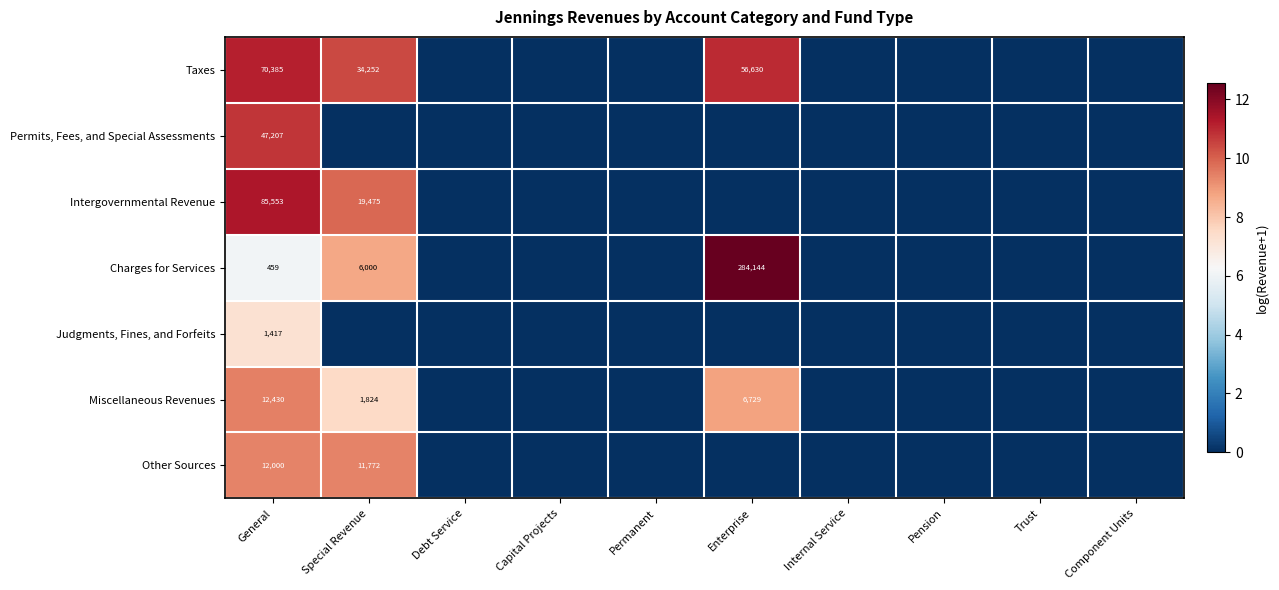

How many data points does each series have?

10